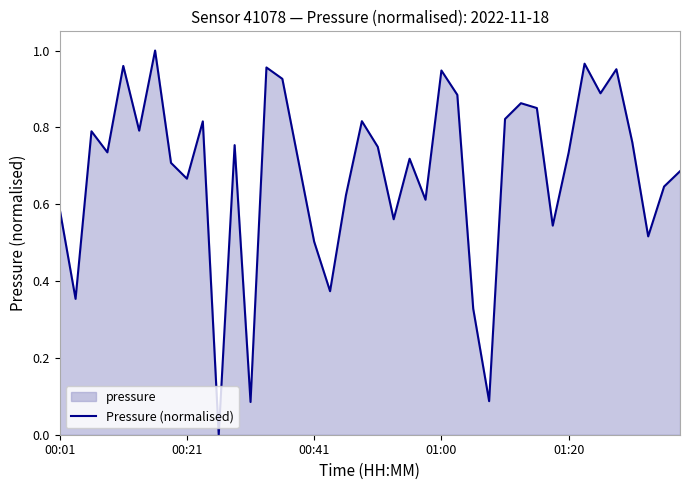

How many values are above zero?

39